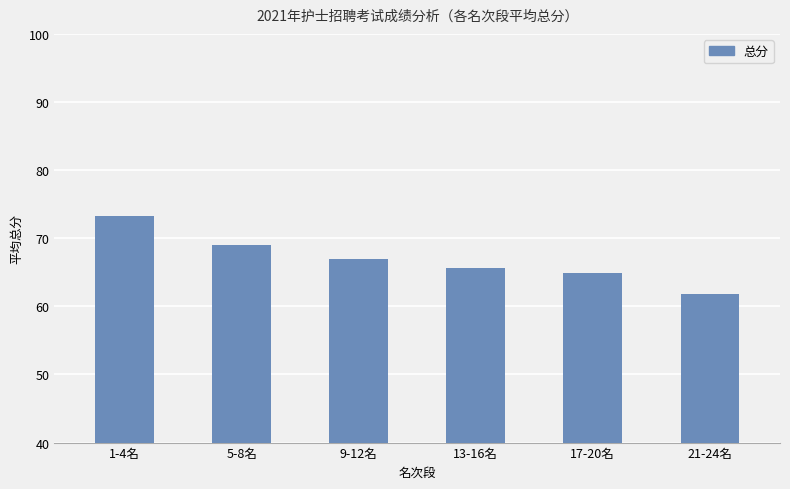

Is it true that the value at 13-16名 is 102.6?

False